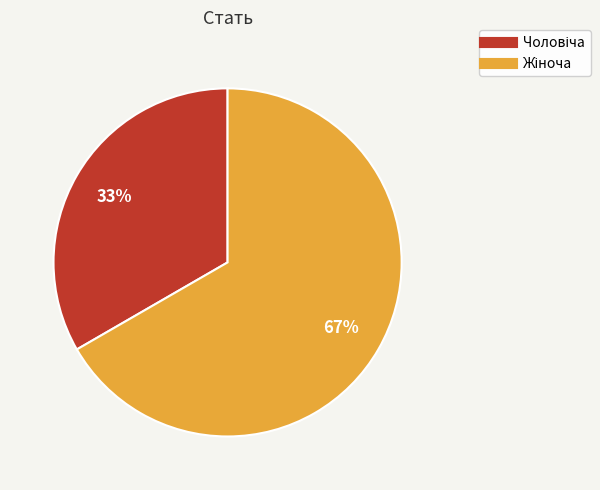

Does any single category account for the majority?

Yes